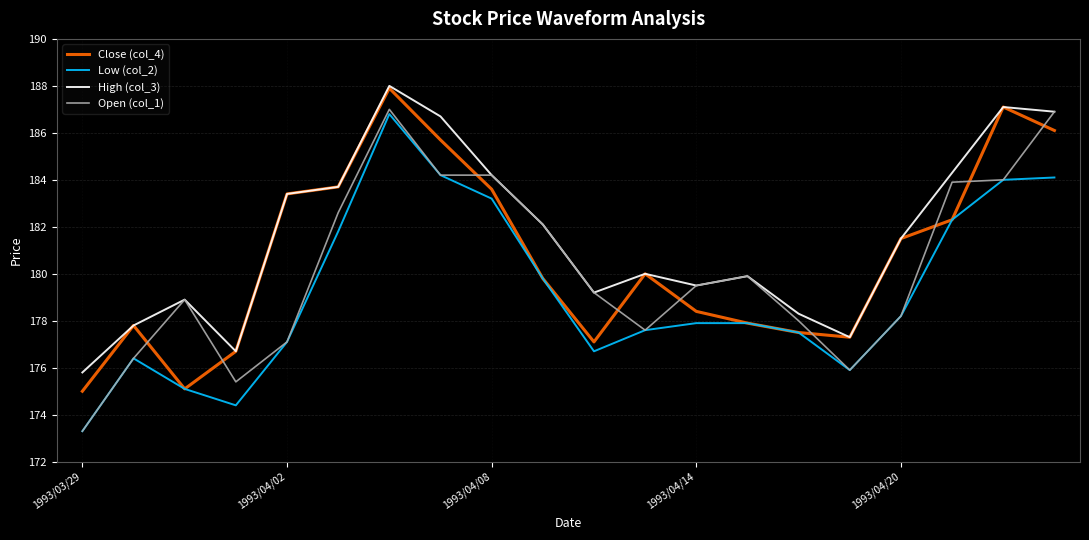

How many lines are shown in the chart?

4